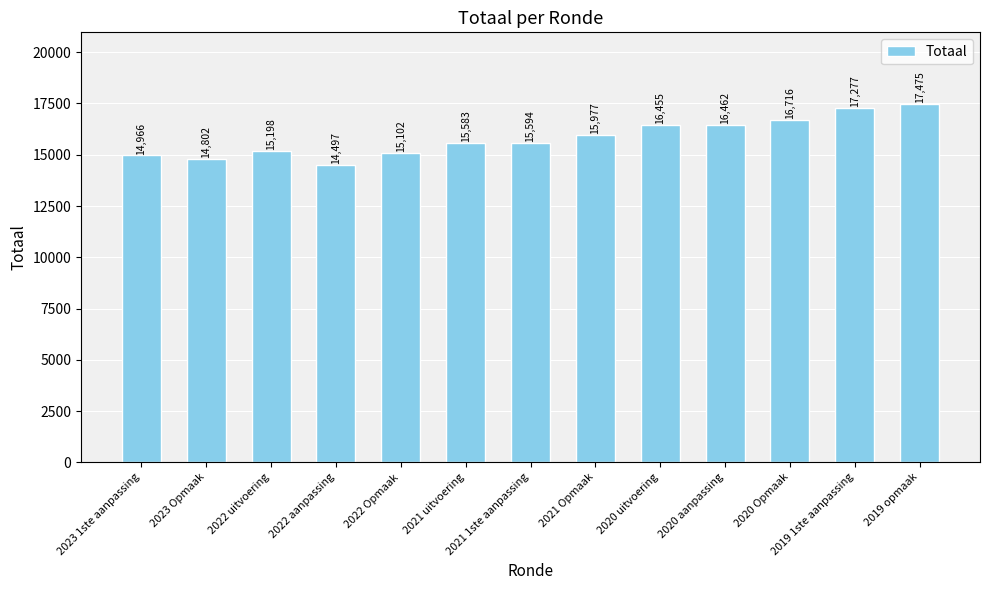

How many data points does each series have?

13